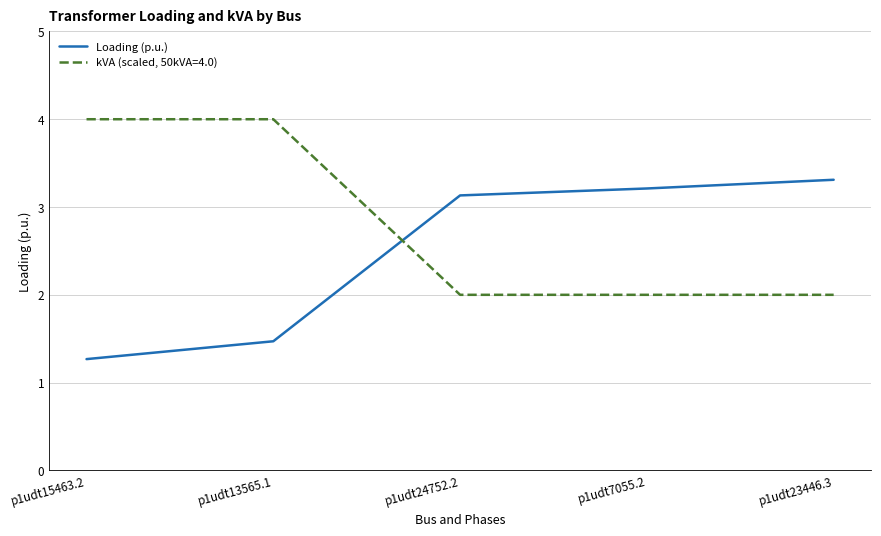

Where does the Loading (p.u.) series first go above 3?

p1udt24752.2